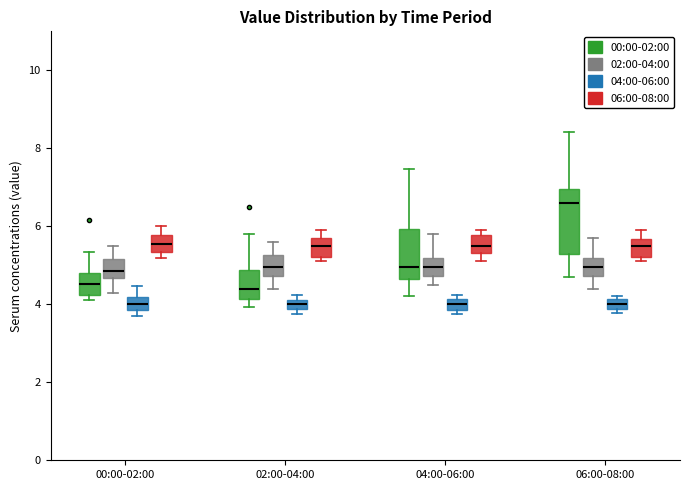

Comparing the boxes themselves (not the whiskers), which one is the tallest?

06:00-08:00 (00:00-02:00)